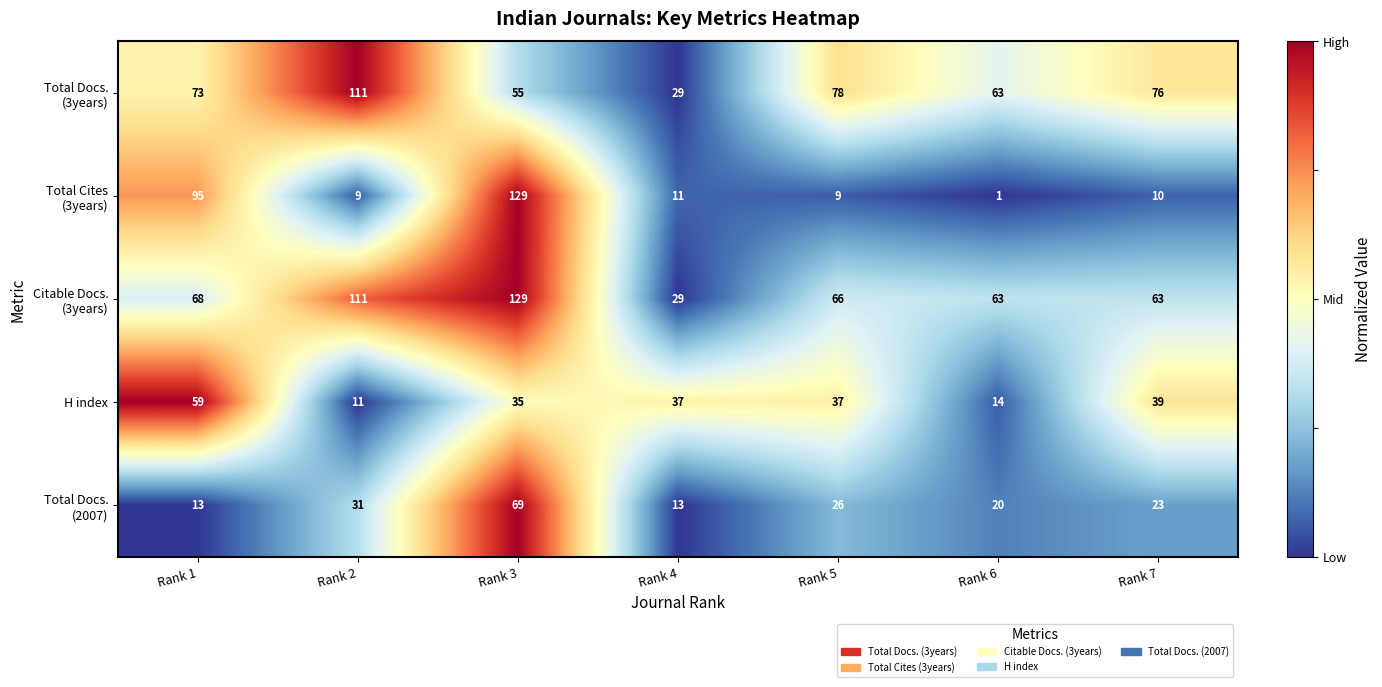

What is the difference between the highest and lowest values at Rank 1?

82